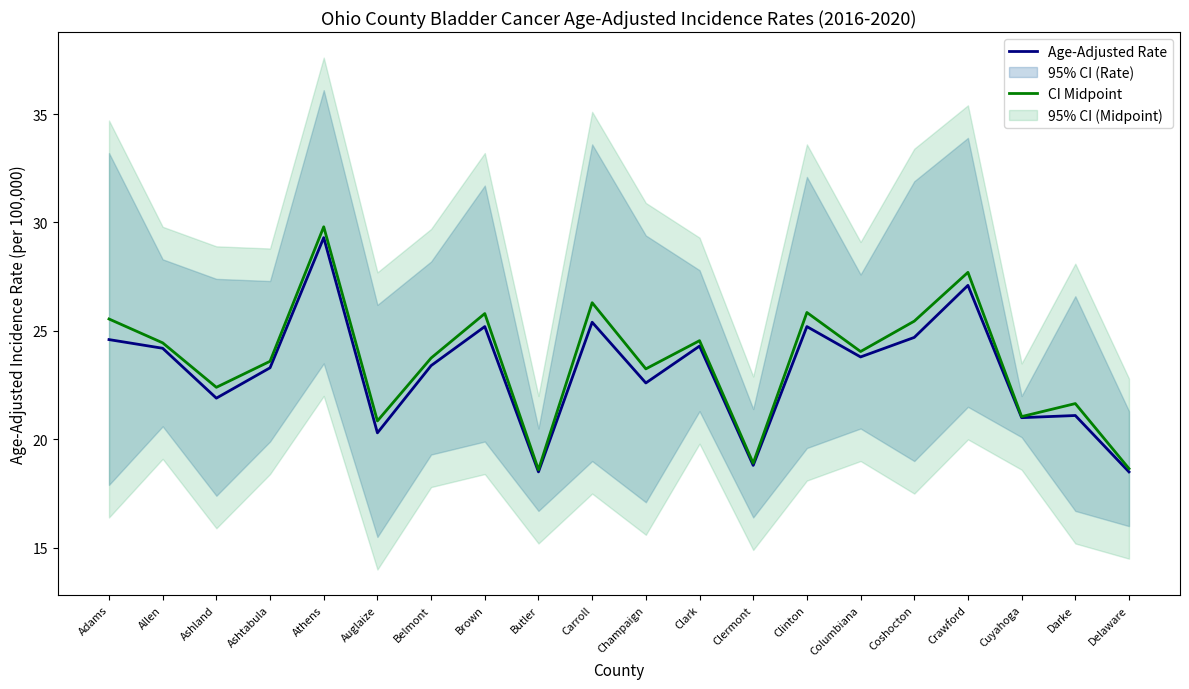

How many lines are shown in the chart?

2